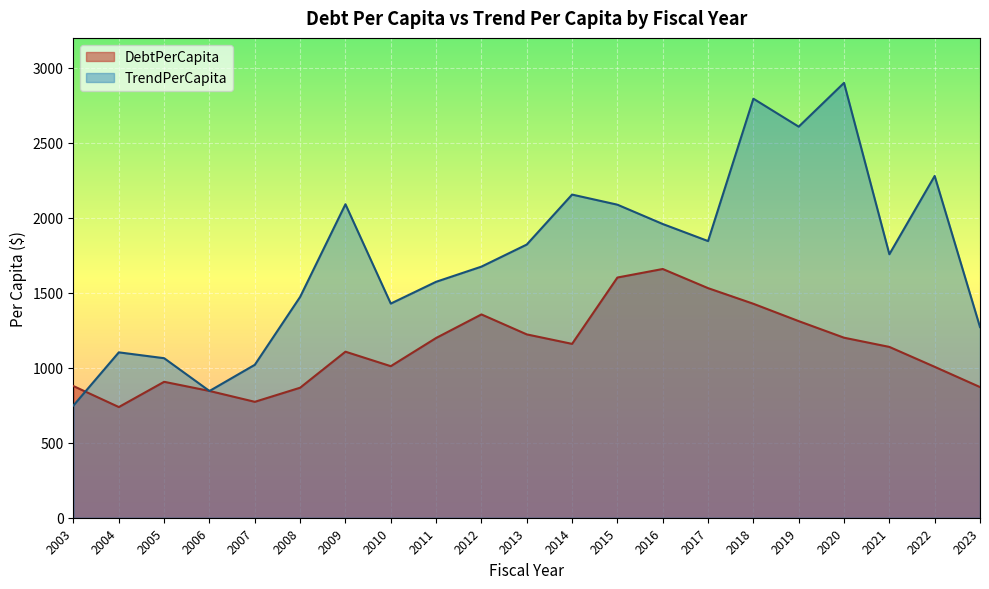

How many series are shown in this chart?

2